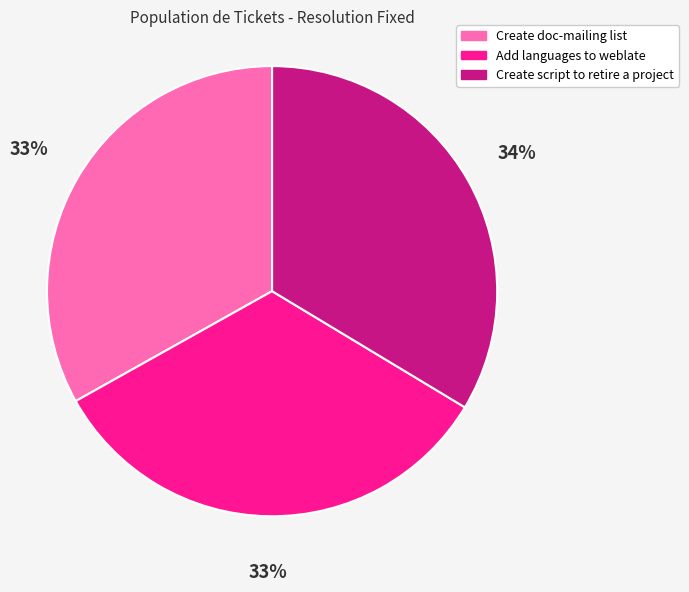

Is the sum of Create doc-mailing list and Add languages to weblate greater than half?

Yes